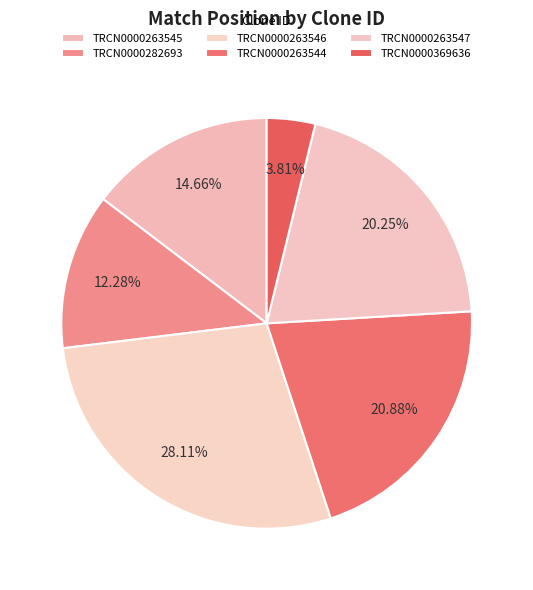

Count the number of slices in the pie.

6